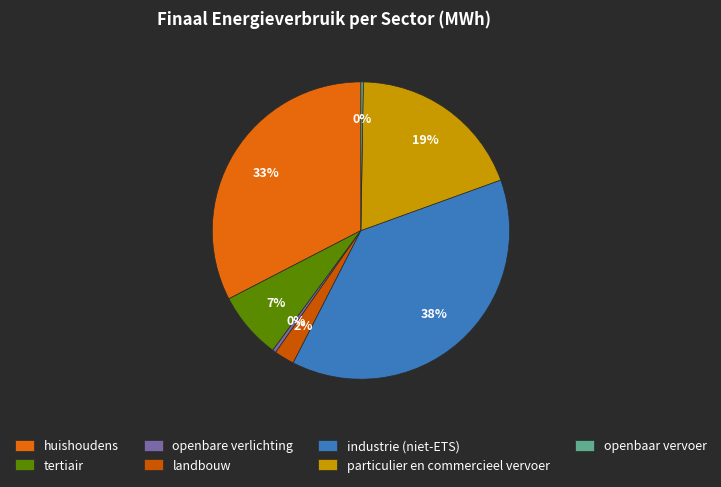

Does tertiair represent more than half of the total?

No